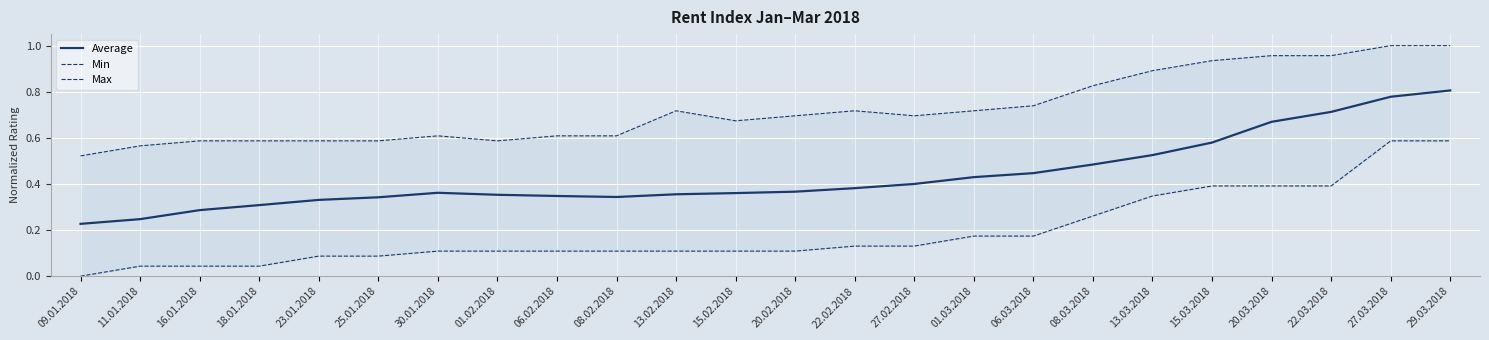

True or false: Max and Average intersect in this chart.

False